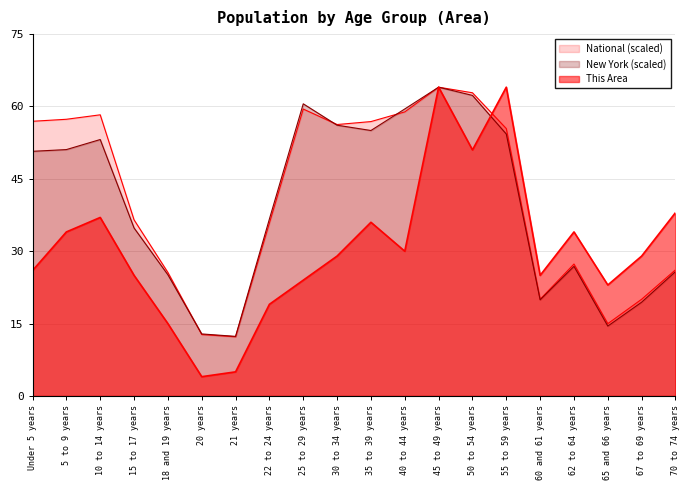

True or false: This Area and New York cross at least once.

True